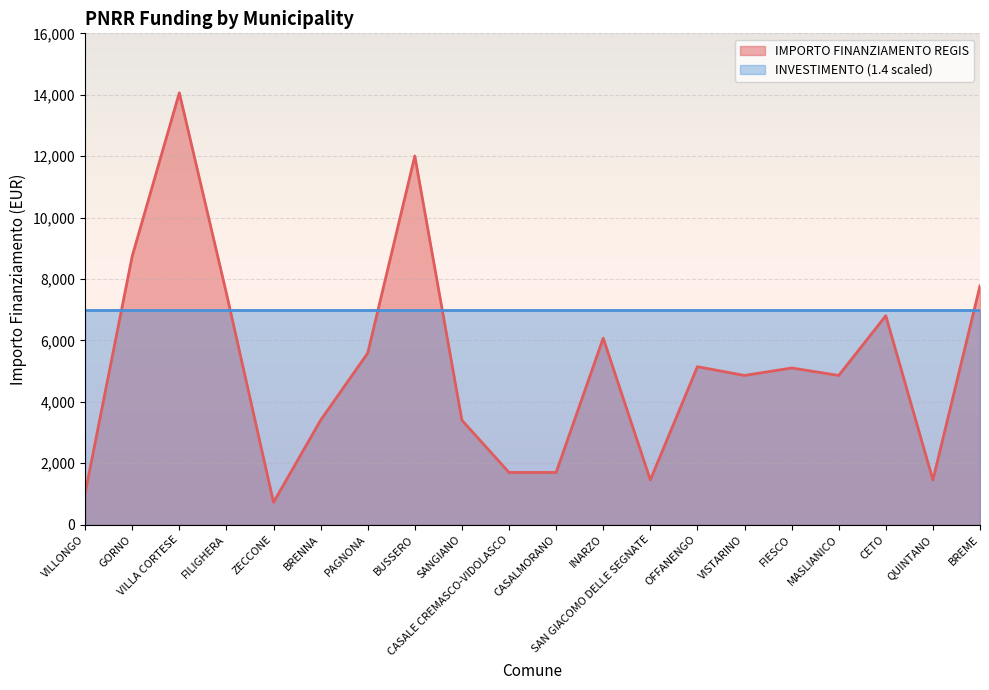

Between VILLA CORTESE and CASALMORANO, which is larger?

VILLA CORTESE